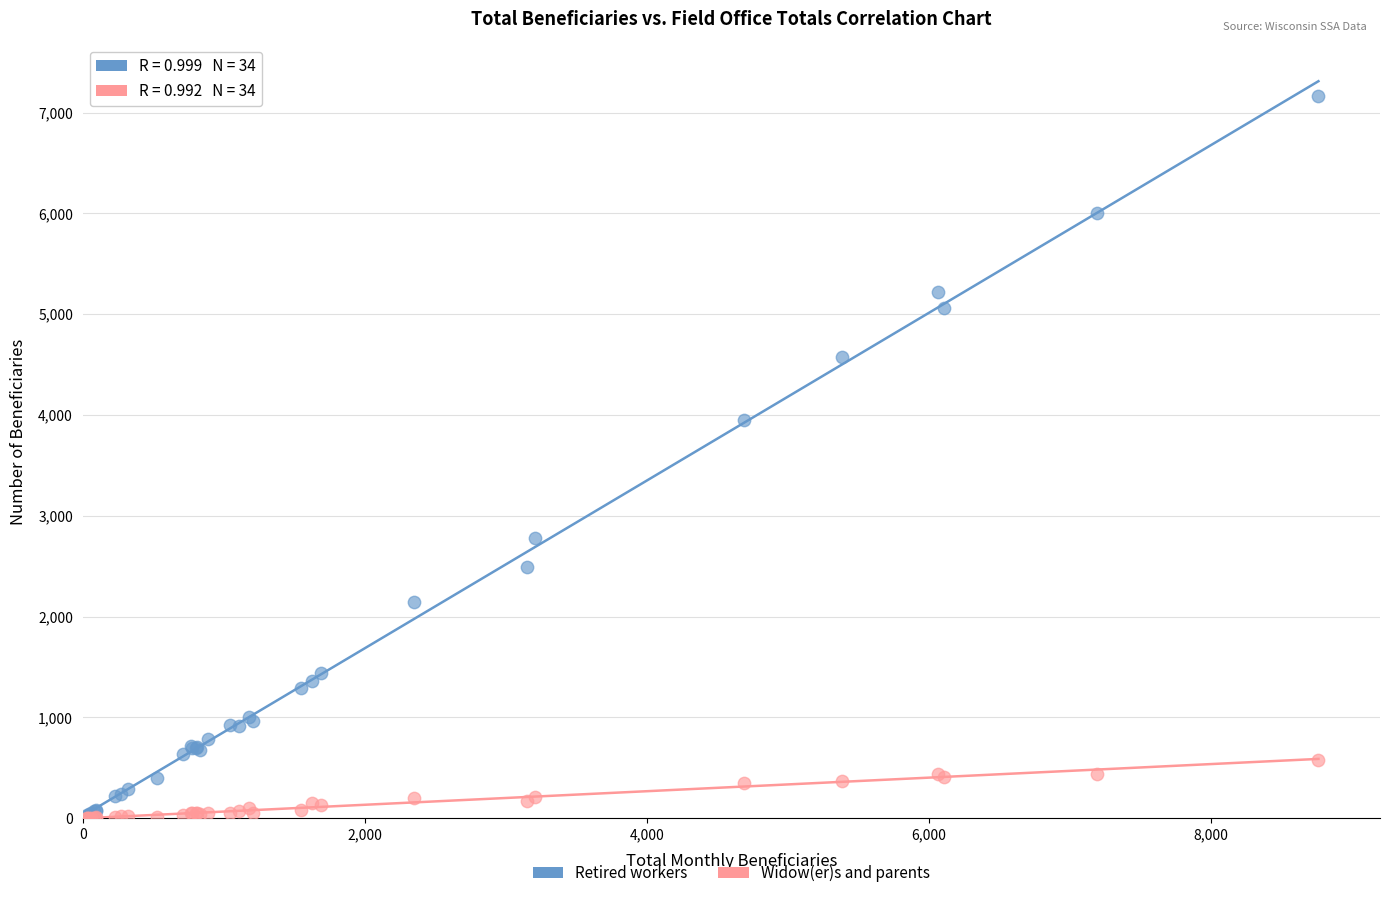

Which series has the widest spread of Y values?

Retired workers